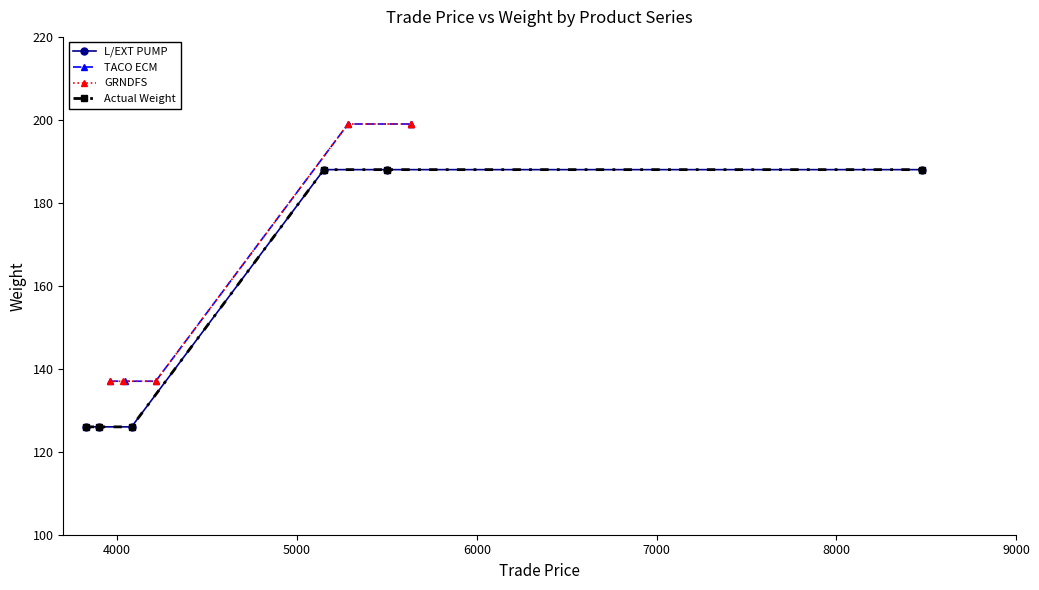

What is the greatest value displayed?

199